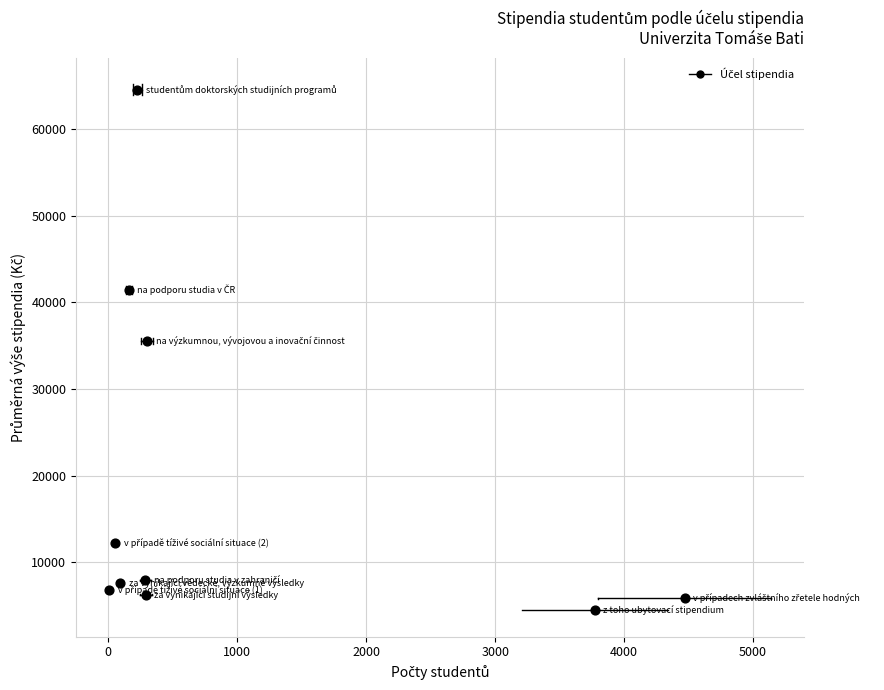

What Y value in the scatter plot is closest to 34522?

35580.2